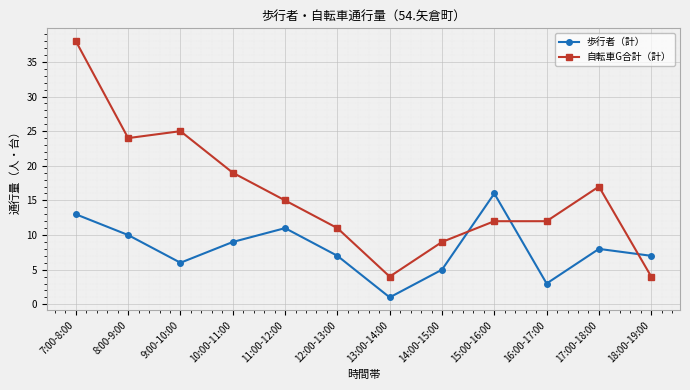

Is the value of 歩行者（計） at 17:00-18:00 greater than the value of 自転車G合計（計） at 18:00-19:00?

Yes